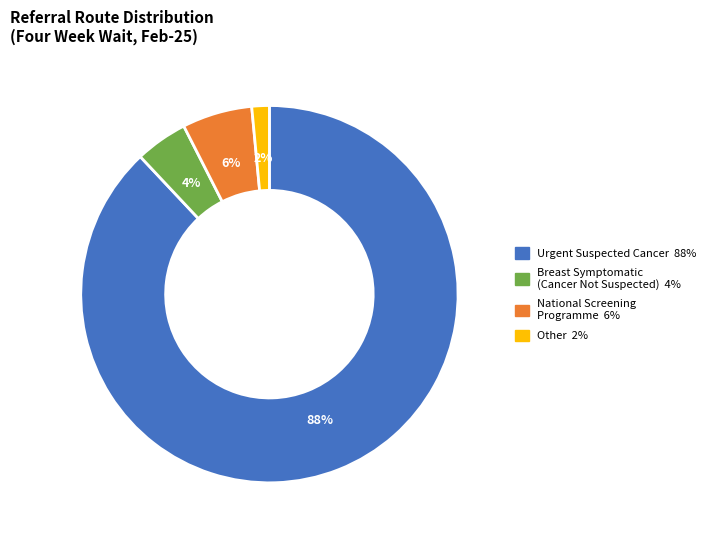

To the nearest percent, what is the average slice percentage?

25%